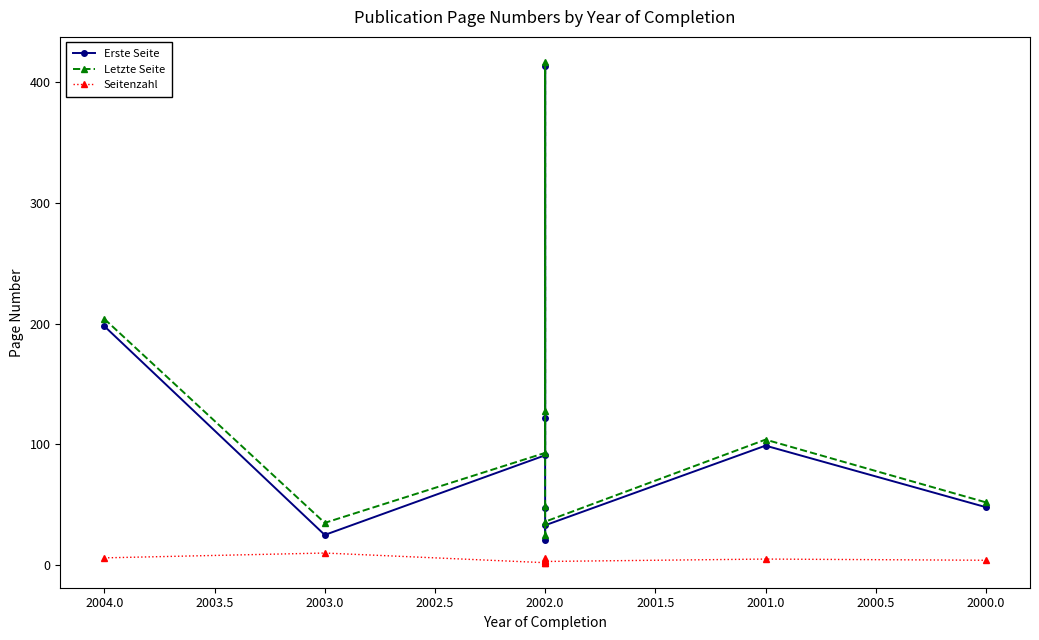

Is the value of Erste Seite at 2002.0 greater than the value of Seitenzahl at 2003.0?

Yes